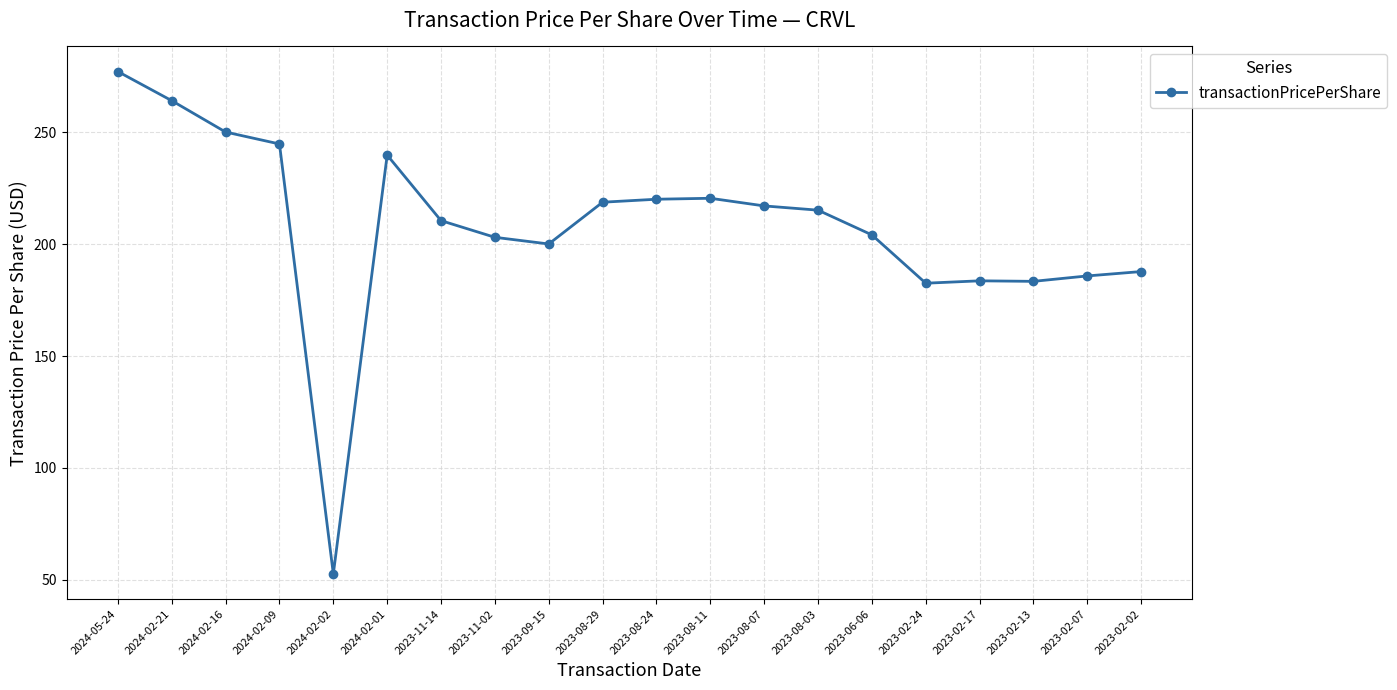

What is the change in value from 2024-02-01 to 2023-08-29?

-21.0